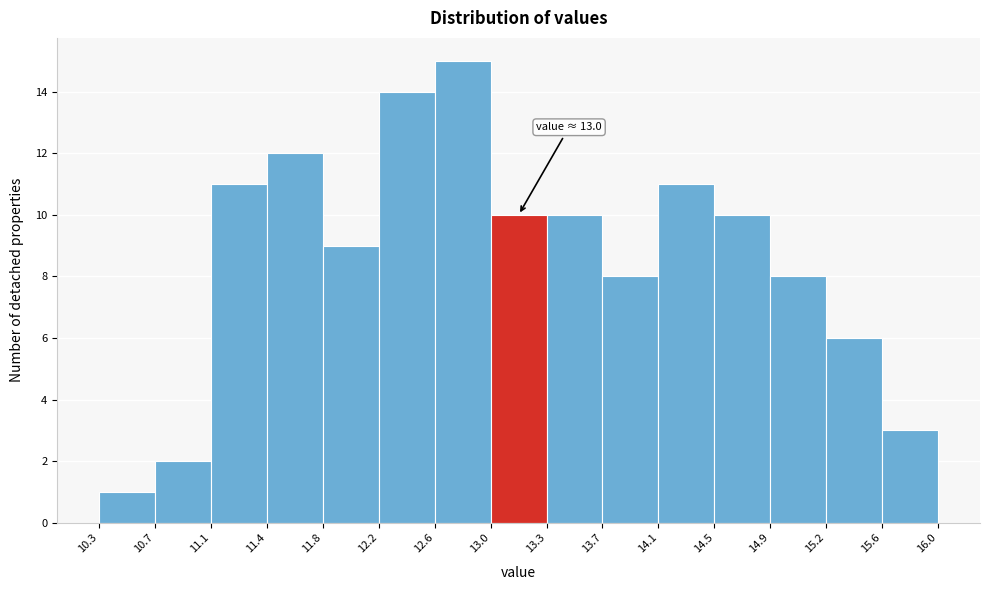

Which range on the x-axis has the tallest bar?

12.6 to 13.0